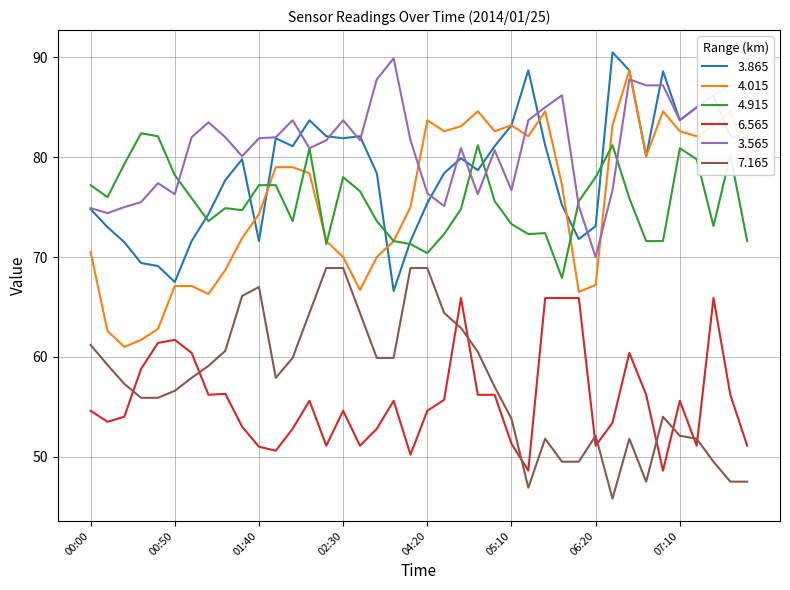

Which series has the largest total across all categories?

3.565